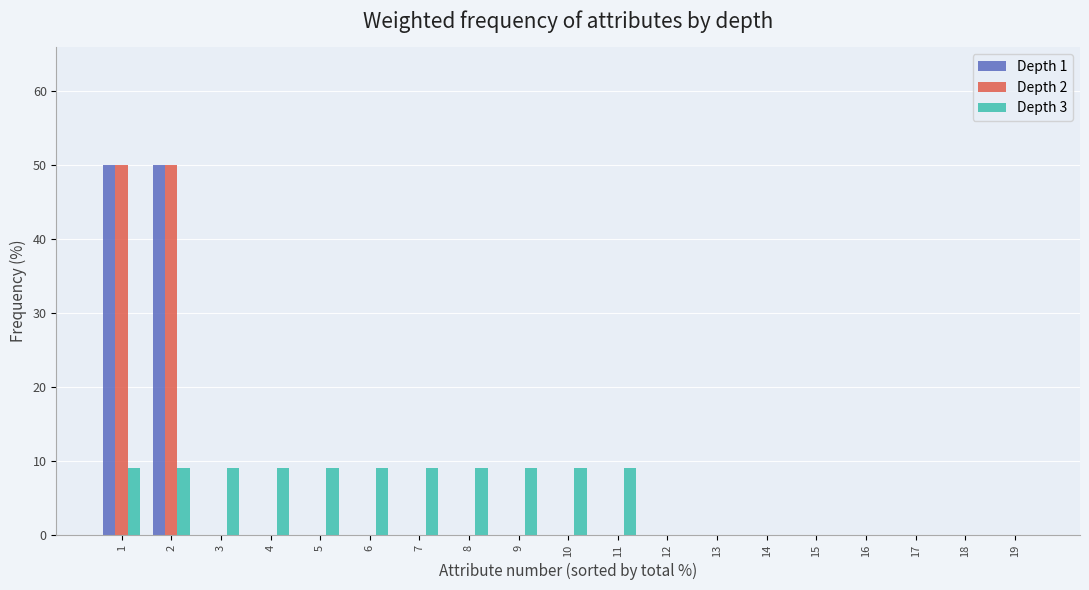

Which series changed the most between 9 and 17?

Depth 3